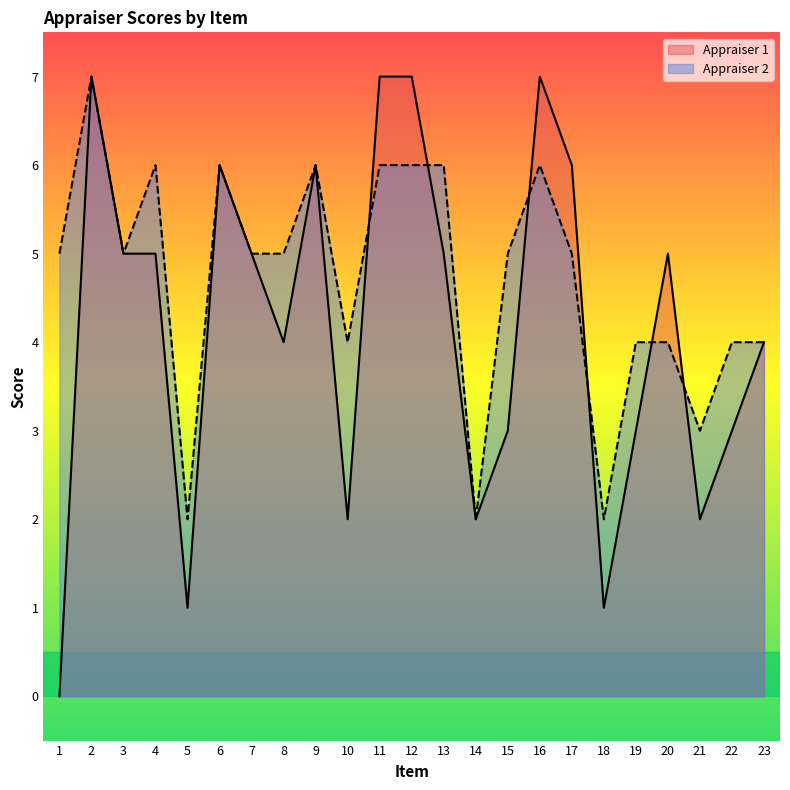

At which label does Appraiser 1 reach its peak?

2